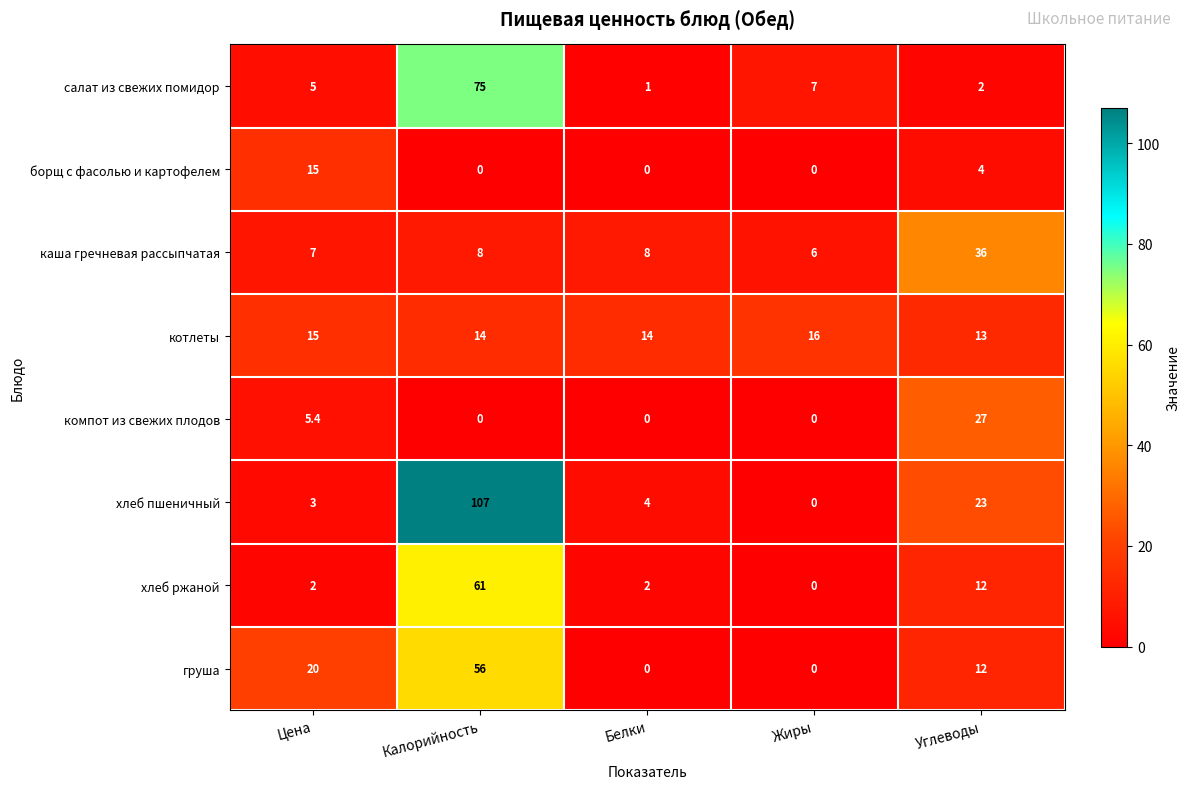

What is the sum of the хлеб ржаной values at Цена and Белки?

4.0